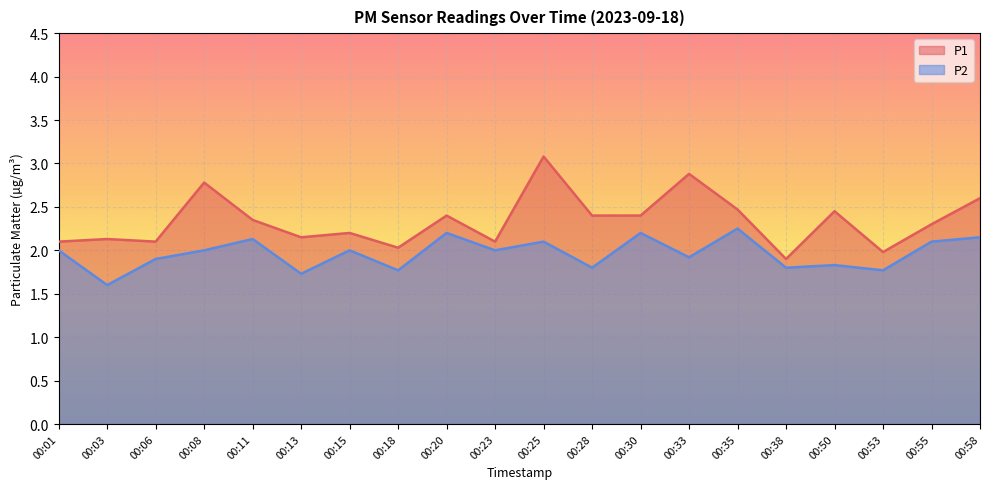

The P1 series shows 0.7 at 00:20. True or false?

False